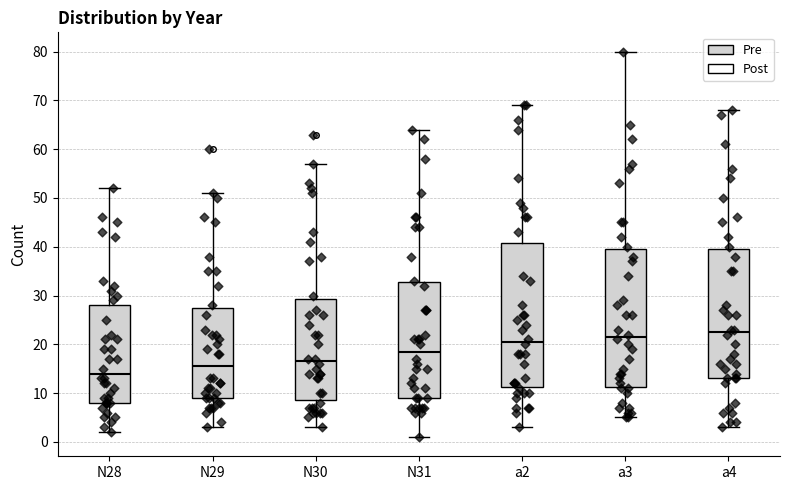

Which box is the tallest, from its lower edge to its upper edge?

a2